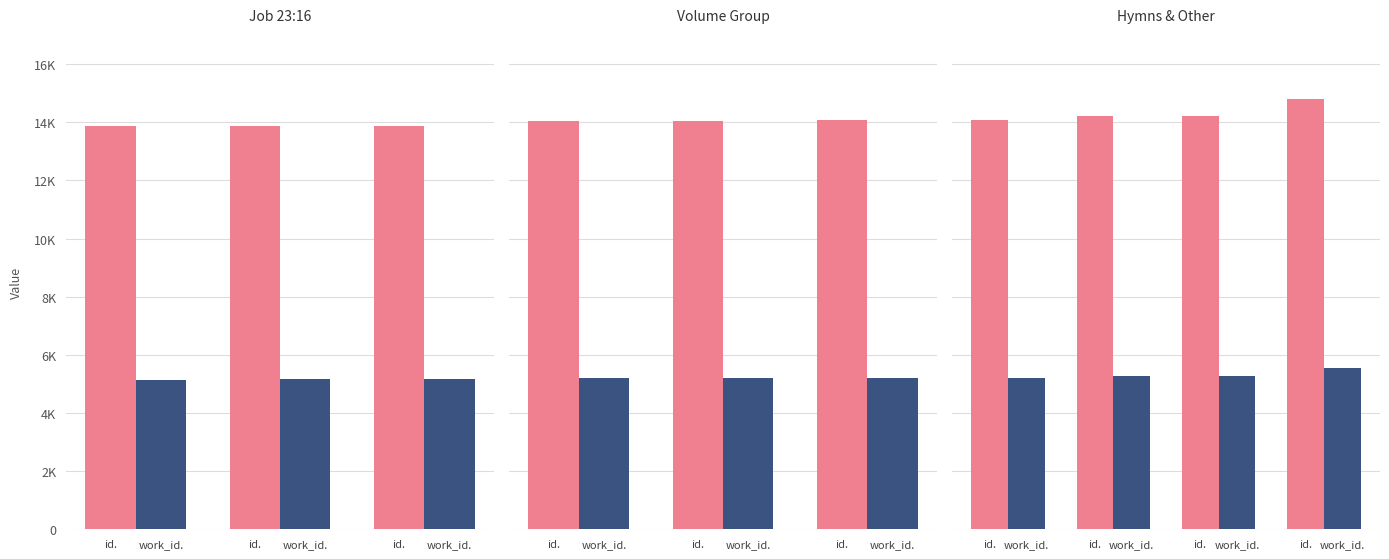

List the series in order of their peak value, lowest first.

work_id, id